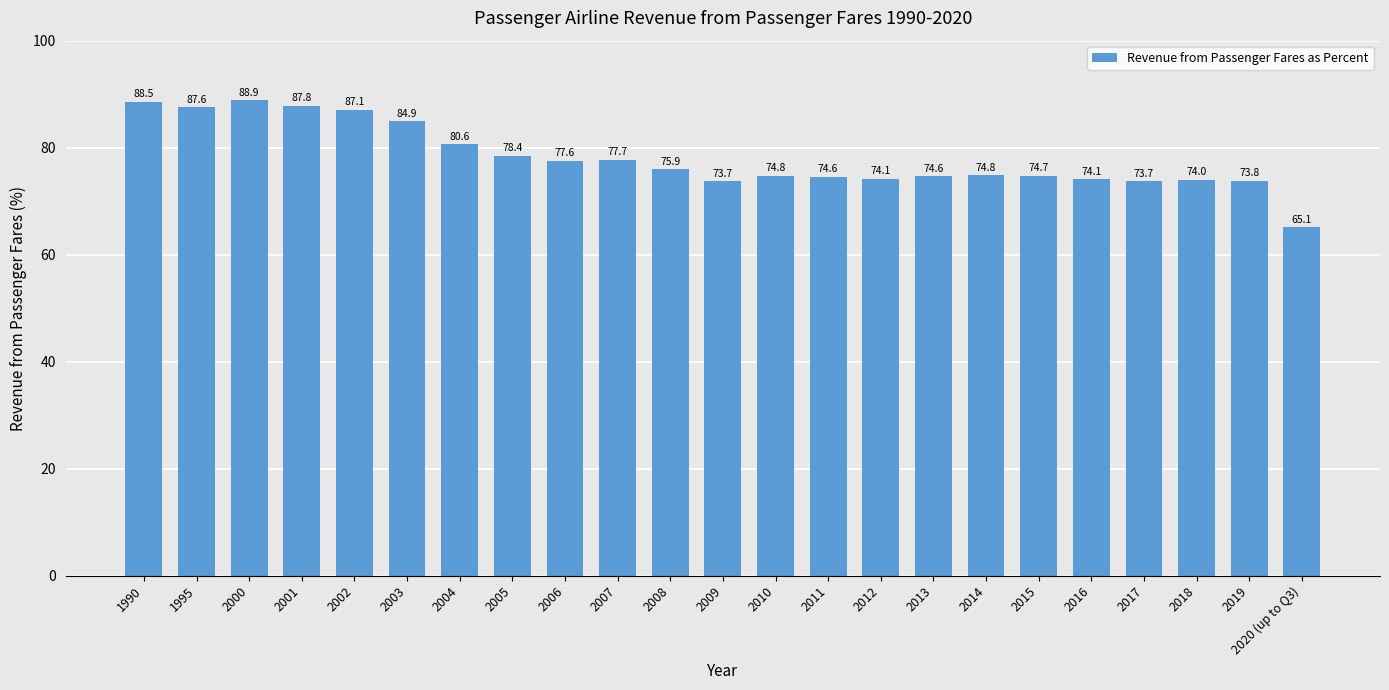

Count the number of categories in the chart.

23